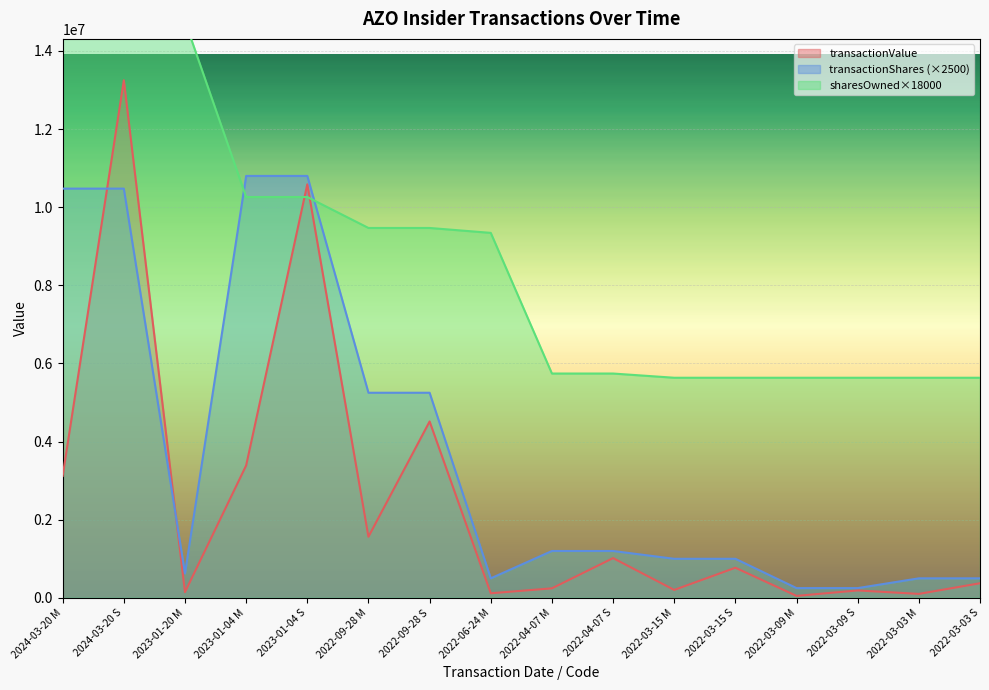

Which series changed the most between 2022-03-03 M and 2022-03-03 S?

transactionValue